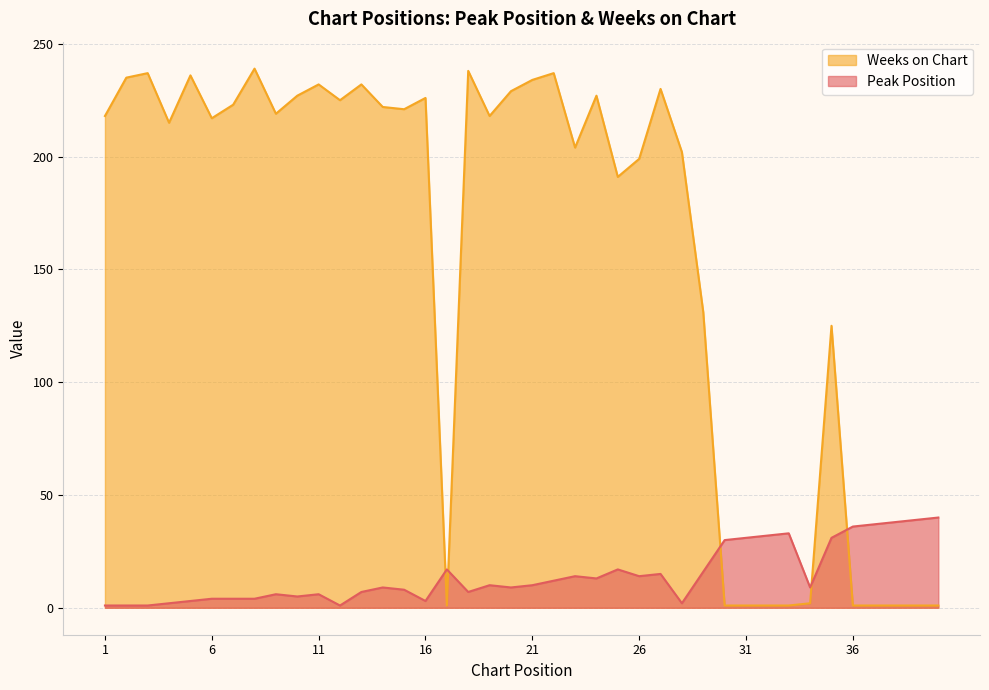

List the series in order of their peak value, lowest first.

Peak Position, Weeks on Chart